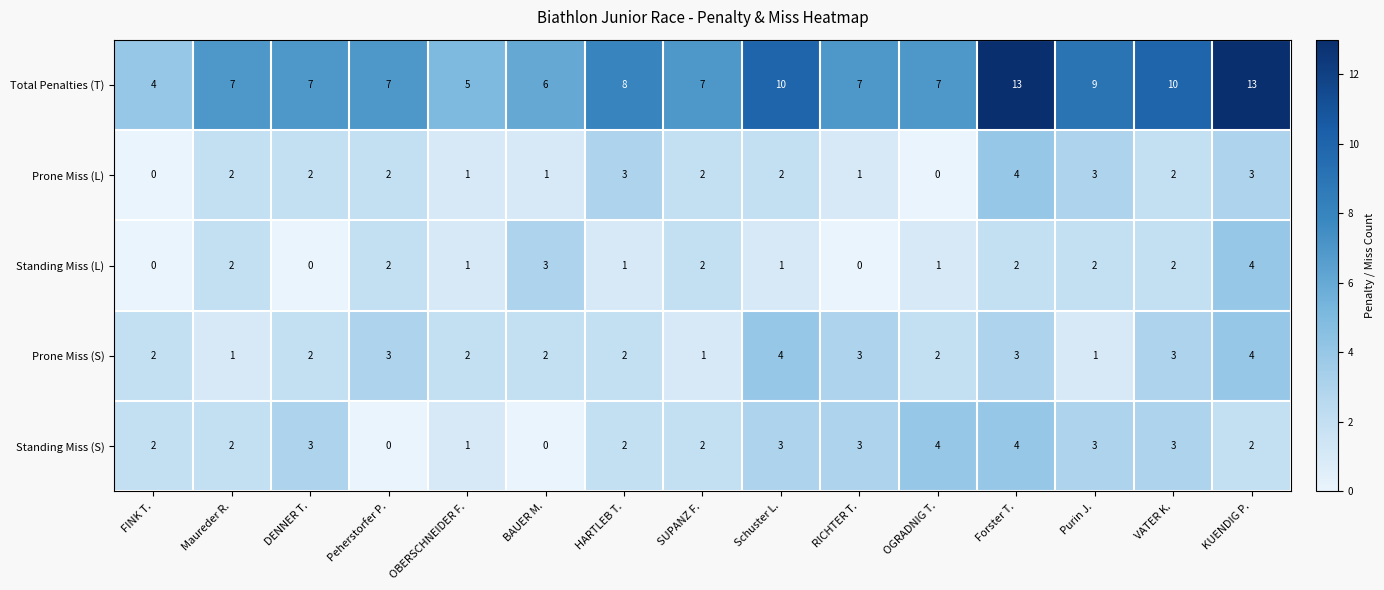

Count the Prone Miss (S) values in the range 2 to 3.

10